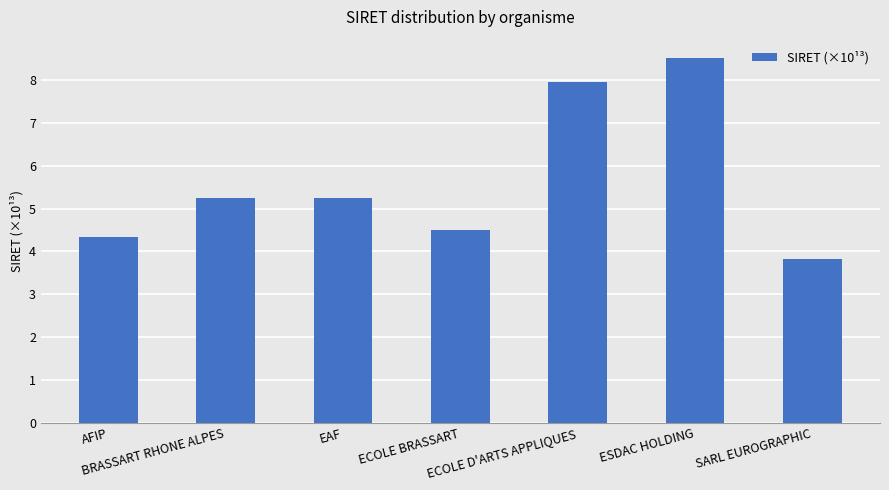

What is the value of the 2nd bar from the left?

5.2